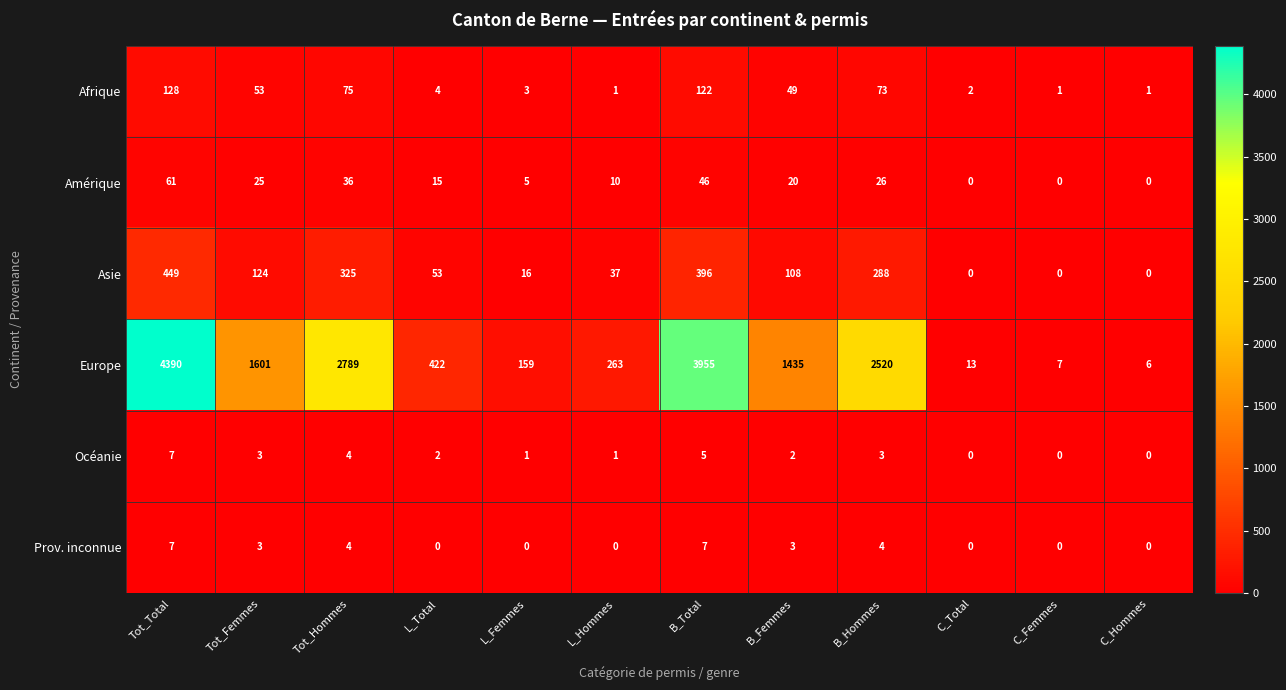

At which category is the sum across all series the highest?

Tot_Total